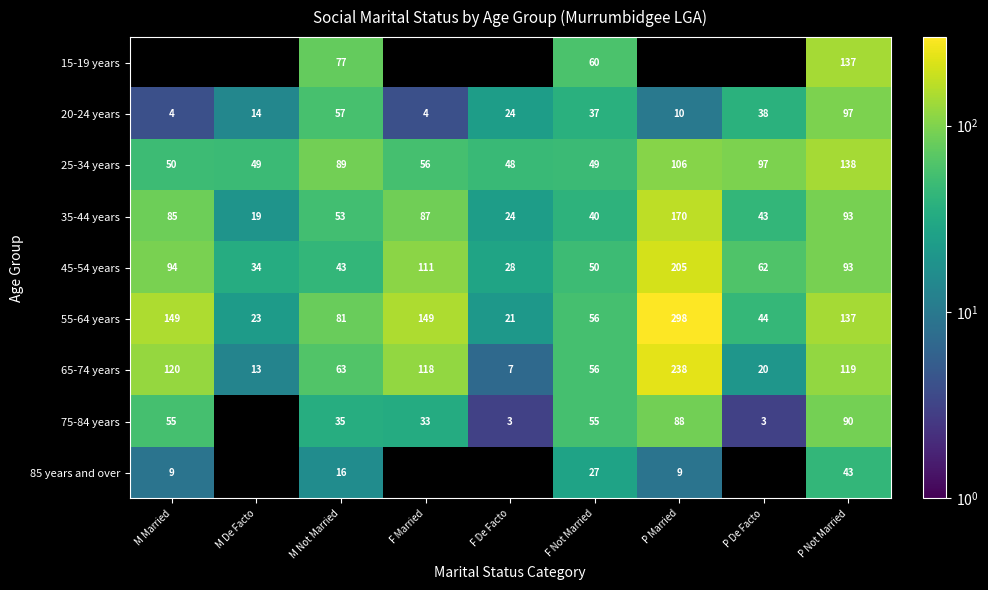

The 20-24 years series shows 15 at P De Facto. True or false?

False